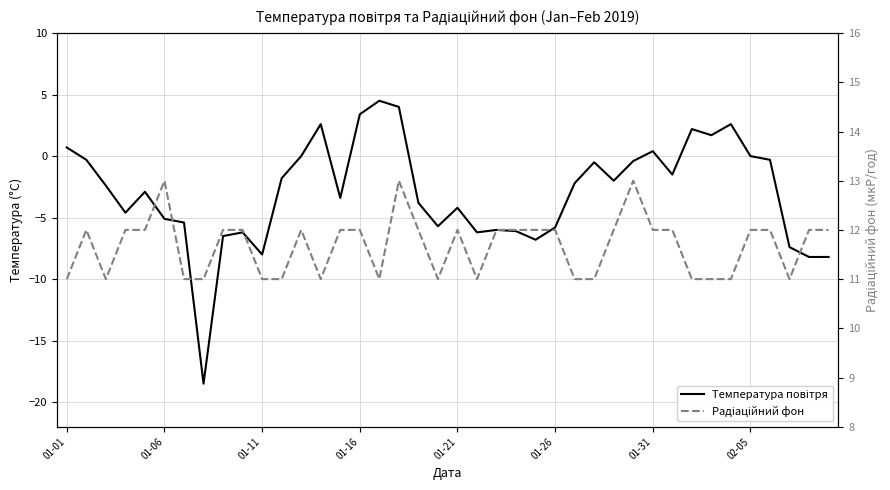

What is the total value across all series at 32?

13.2